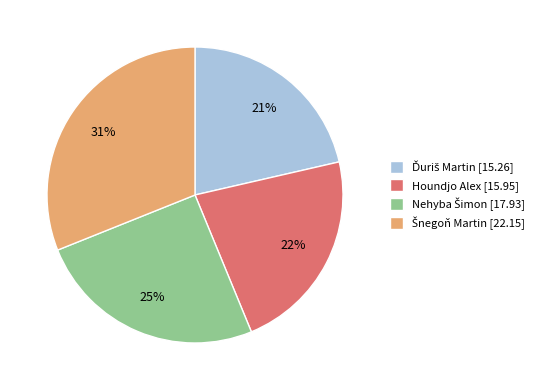

True or false: Houndjo Alex [15.95] accounts for 22% of the total.

True